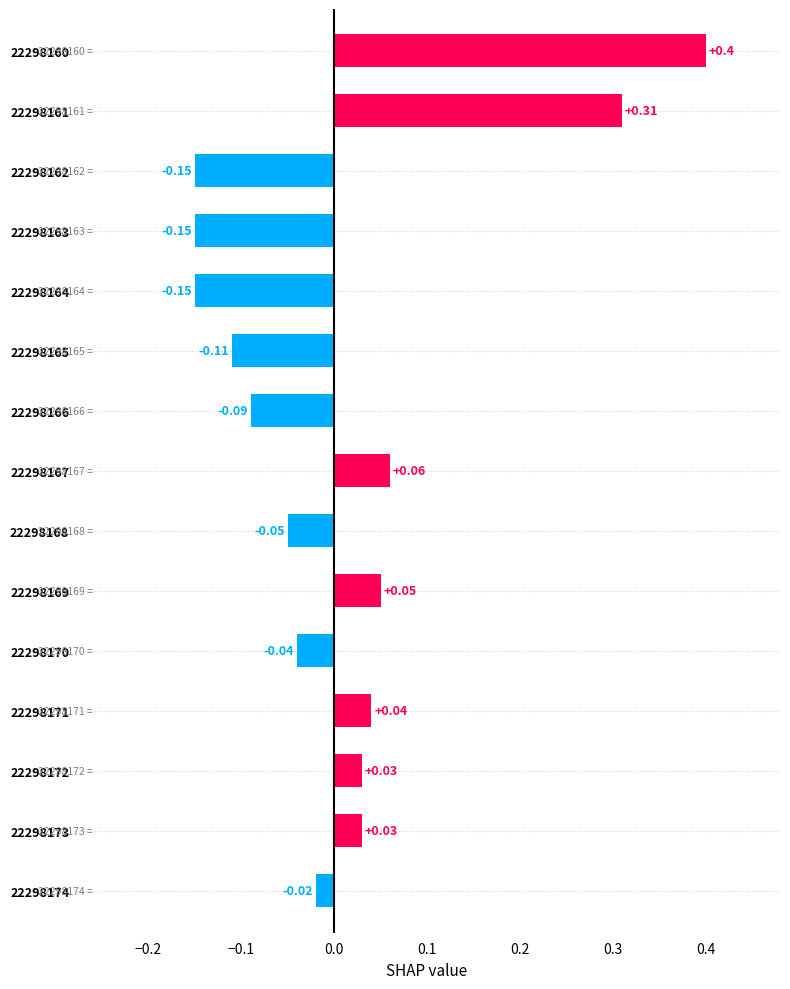

What is the sum of the values at 22298165 and 22298164?

-0.3